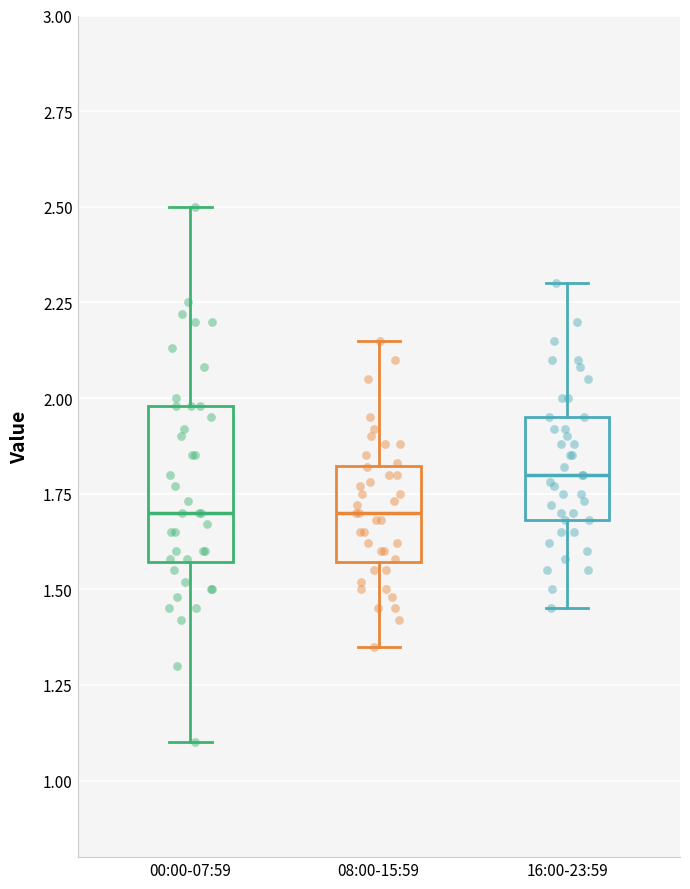

Reading left to right, read every box against the y-axis: the position of its median line, the range the box covers, and the ends of its whiskers. The values are not printed on the chart, so give them approximately, as read against the axis.

00:00-07:59: median 1.70, box 1.55 to 2.00, whiskers 1.10 to 2.50
08:00-15:59: median 1.70, box 1.55 to 1.80, whiskers 1.35 to 2.15
16:00-23:59: median 1.80, box 1.70 to 1.95, whiskers 1.45 to 2.30